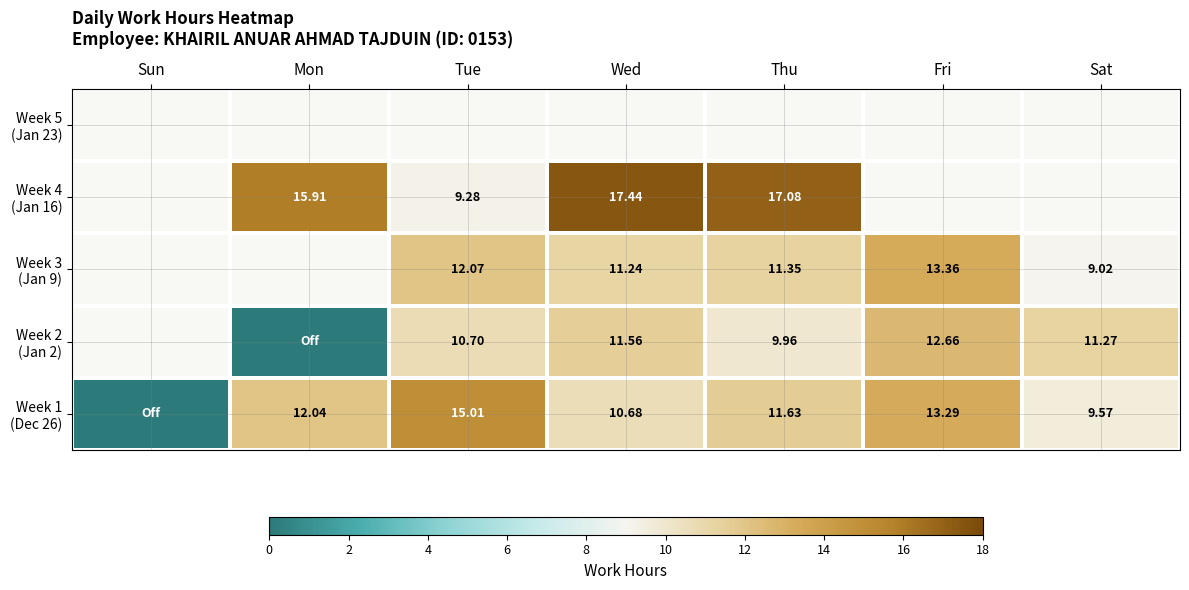

Which has a higher value, Tue or Sun?

Tue